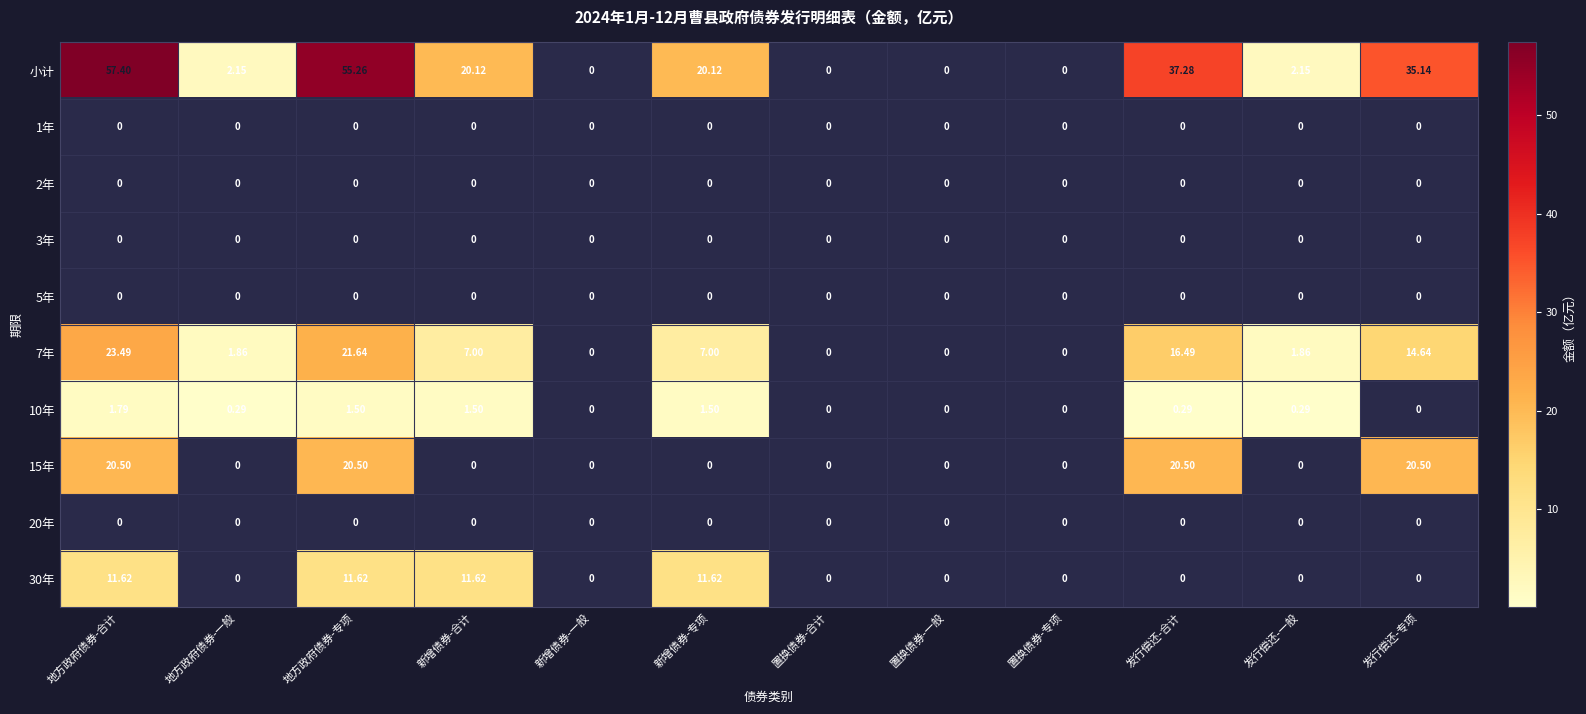

Which series has the largest total across all categories?

小计